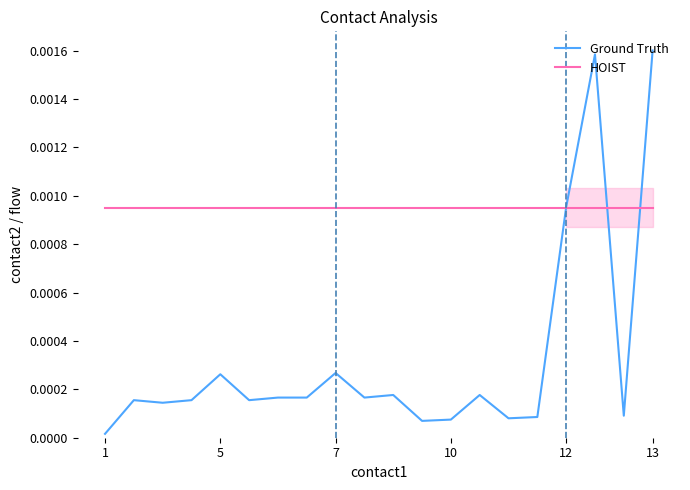

Which series has the largest range (max minus min)?

Ground Truth